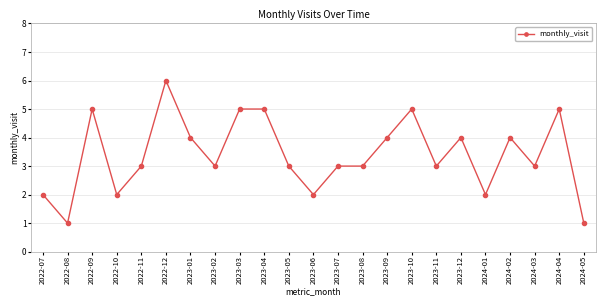

What position from the left is 2023-09?

15